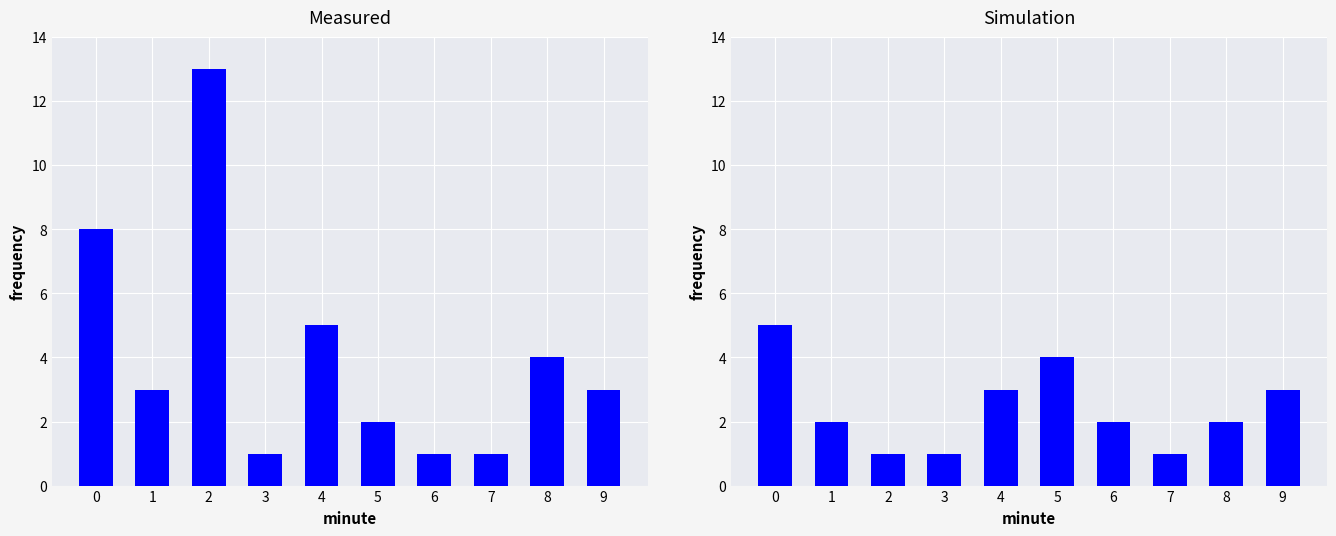

What is the difference between the highest and lowest values at 5?

2